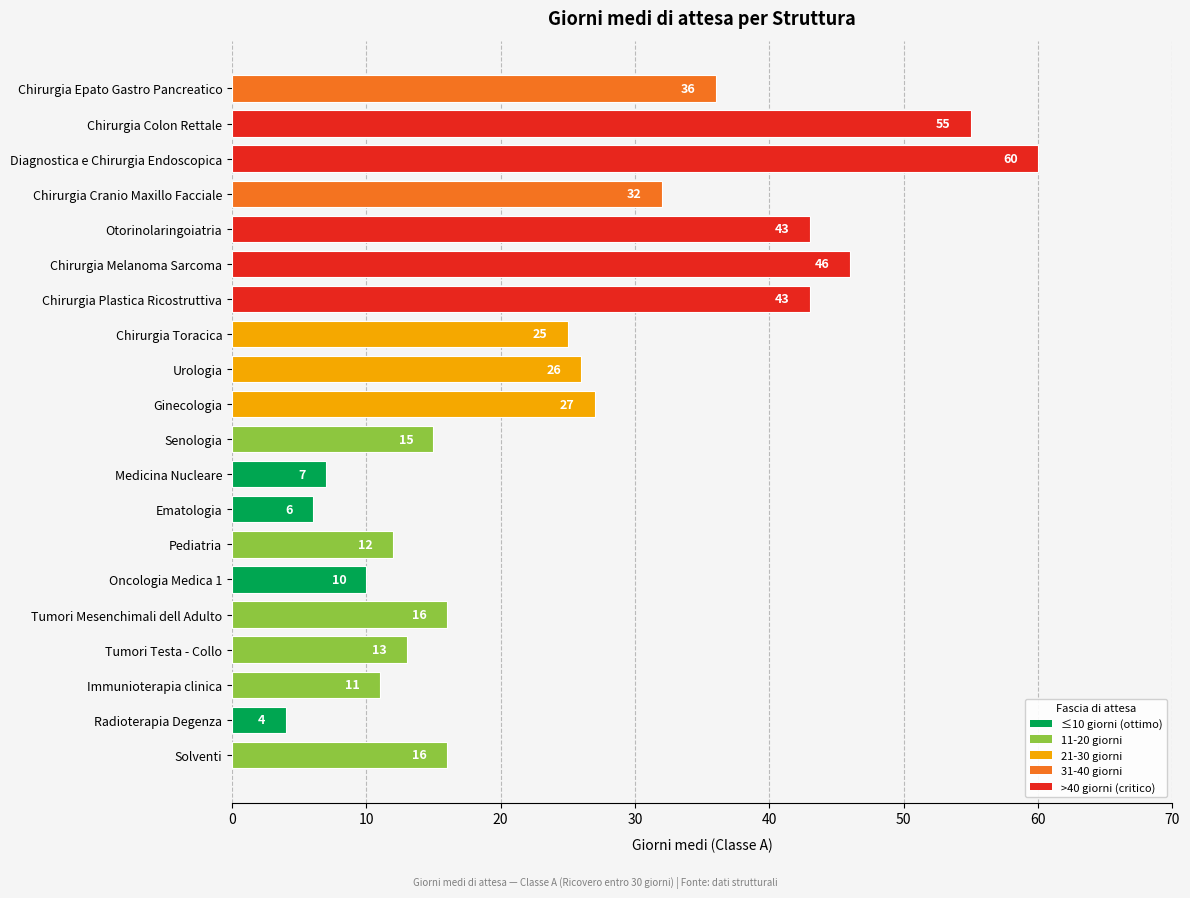

The value at Tumori Mesenchimali dell Adulto is 27. True or false?

False